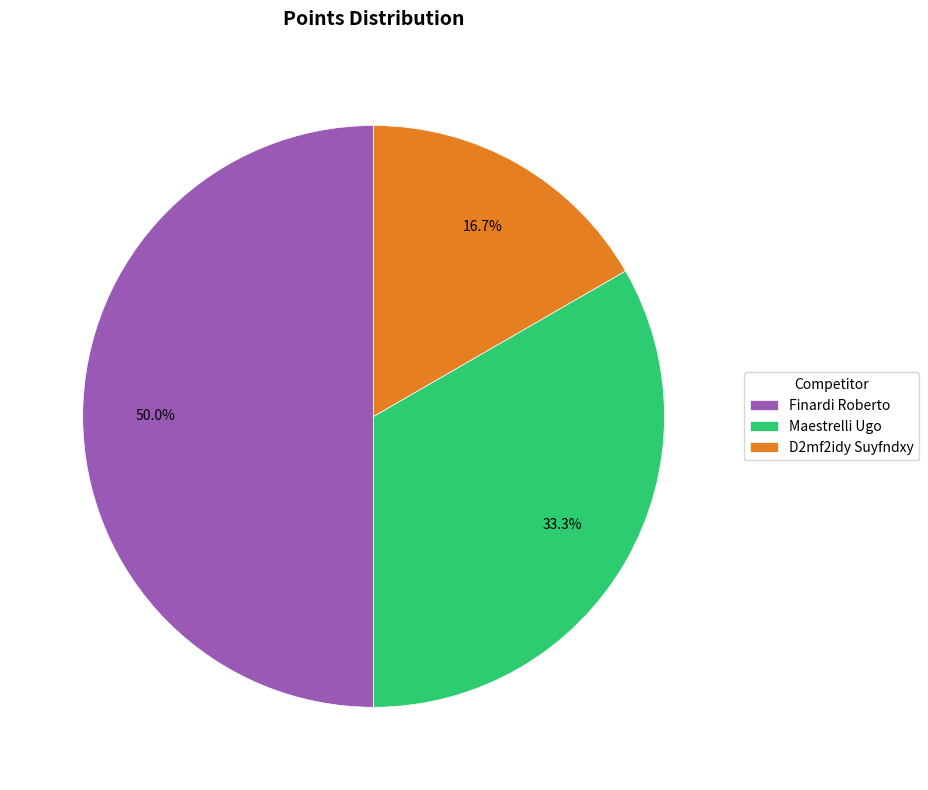

To the nearest percent, what portion does D2mf2idy Suyfndxy represent?

17%